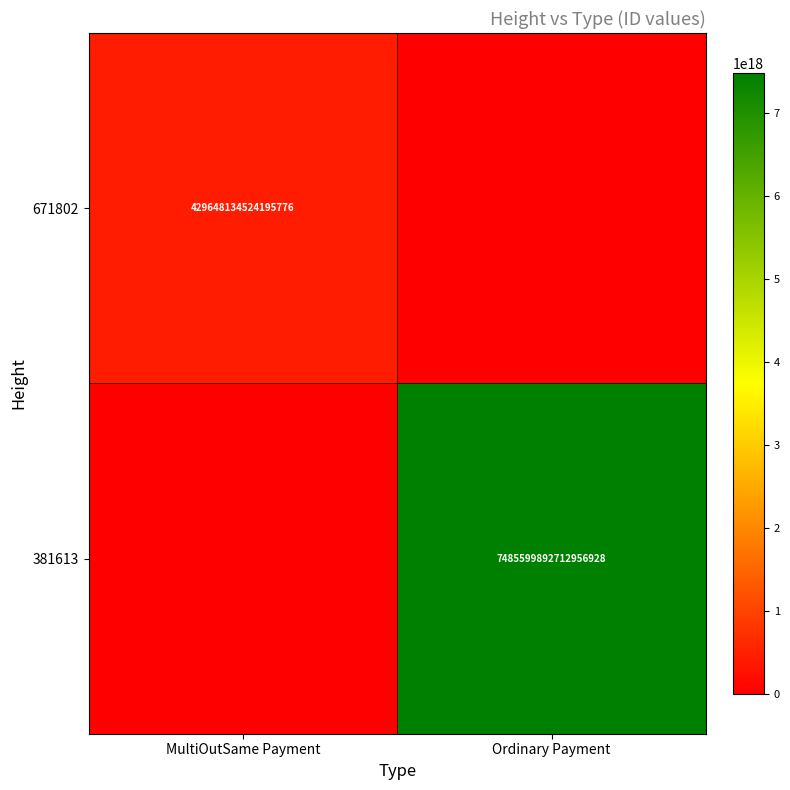

True or false: 671802 has a value of 100803930413937632 at MultiOutSame Payment.

False